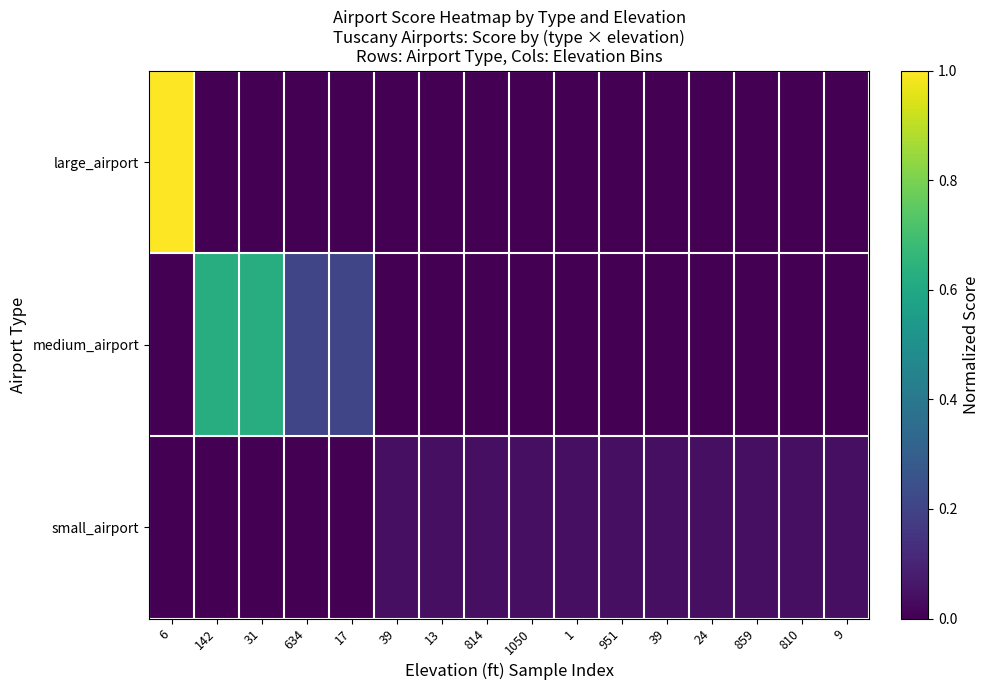

Reading left to right, extract all data points from this chart.

large_airport: 6=1.0	142=0.0	31=0.0	634=0.0	17=0.0	39=0.0	13=0.0	814=0.0	1050=0.0	1=0.0	951=0.0	39=0.0	24=0.0	859=0.0	810=0.0	9=0.0
medium_airport: 6=0.0	142=0.6	31=0.6	634=0.2	17=0.2	39=0.0	13=0.0	814=0.0	1050=0.0	1=0.0	951=0.0	39=0.0	24=0.0	859=0.0	810=0.0	9=0.0
small_airport: 6=0.0	142=0.0	31=0.0	634=0.0	17=0.0	39=0.0	13=0.0	814=0.0	1050=0.0	1=0.0	951=0.0	39=0.0	24=0.0	859=0.0	810=0.0	9=0.0